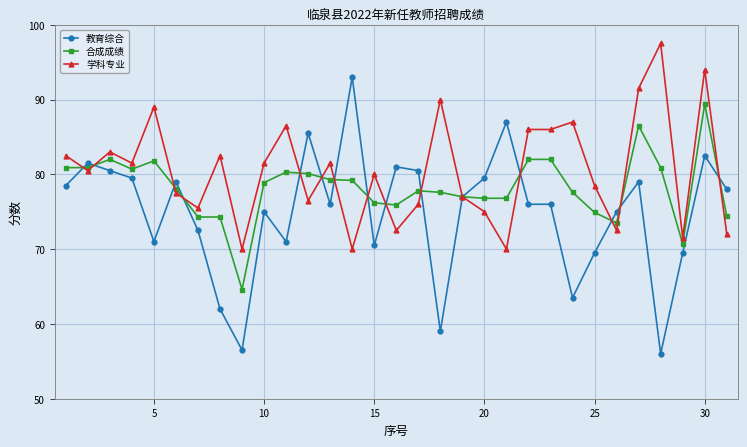

True or false: 学科专业 has more than 0 points higher than both neighbors.

True